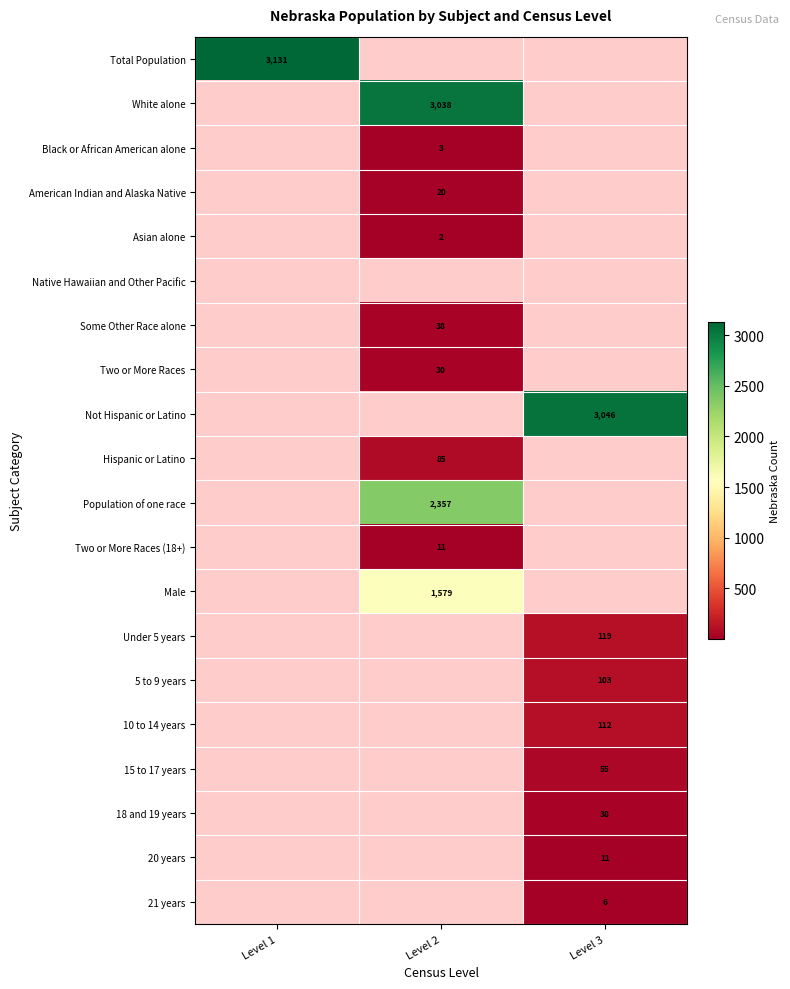

The 20 years series shows 11 at Level 3. True or false?

True